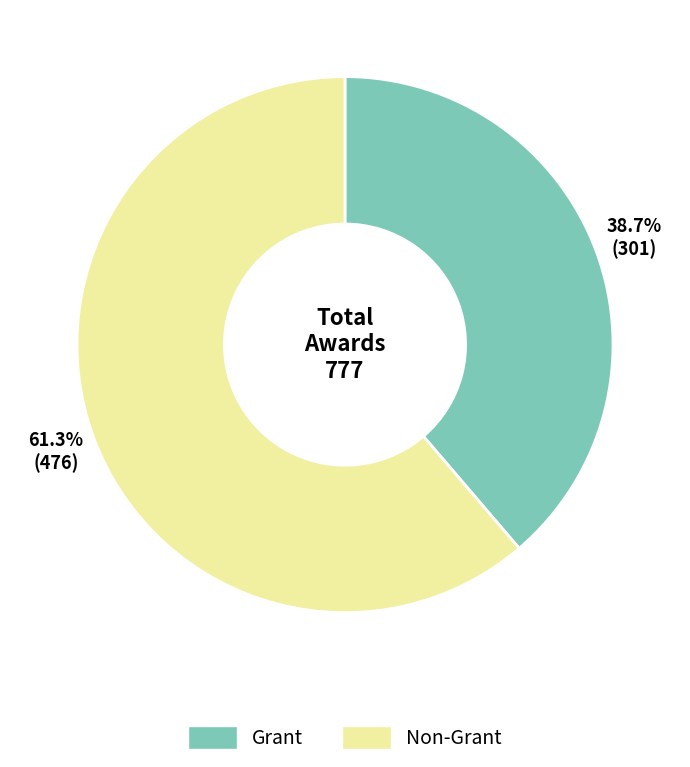

Which category has the smallest portion of the pie?

Grant